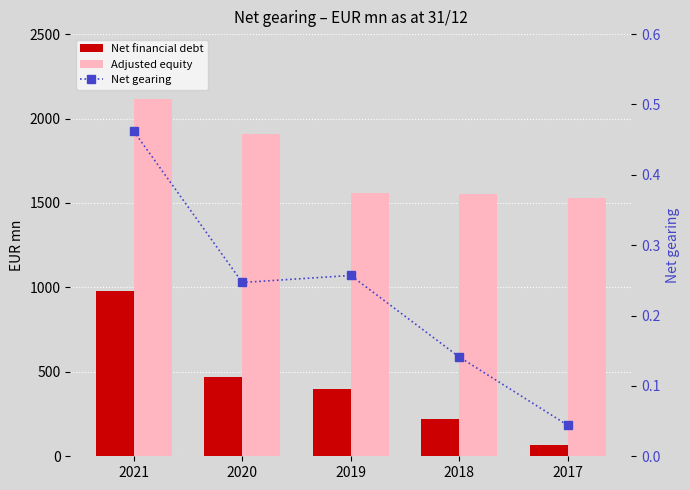

Between 2018 and 2021, which is larger?

2021